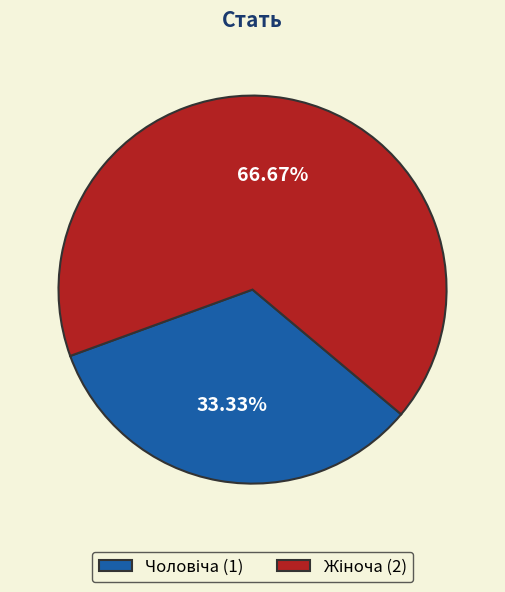

Is there a majority slice in this chart?

Yes